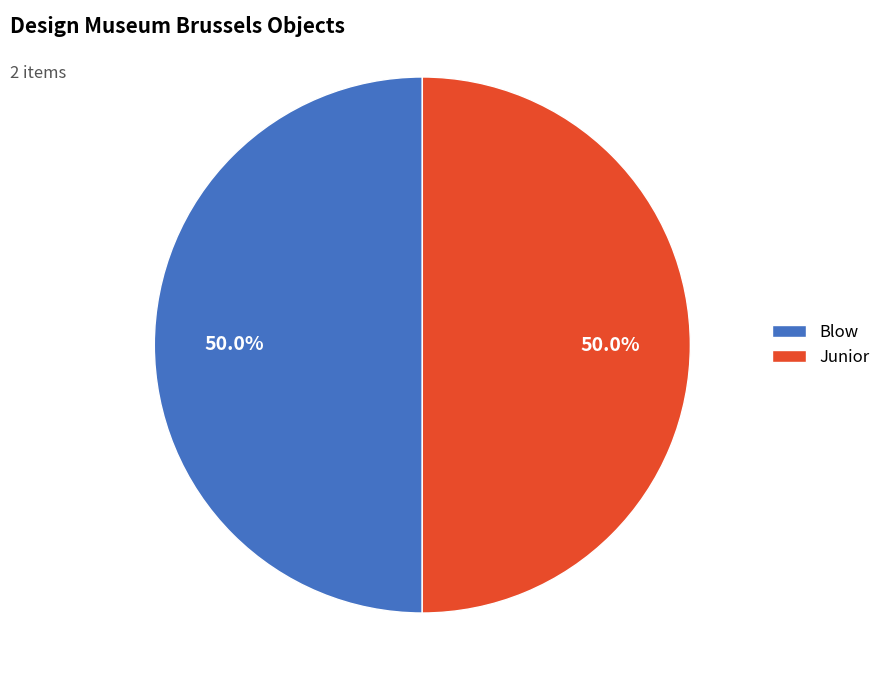

What portion of the pie excludes Junior?

50.0%